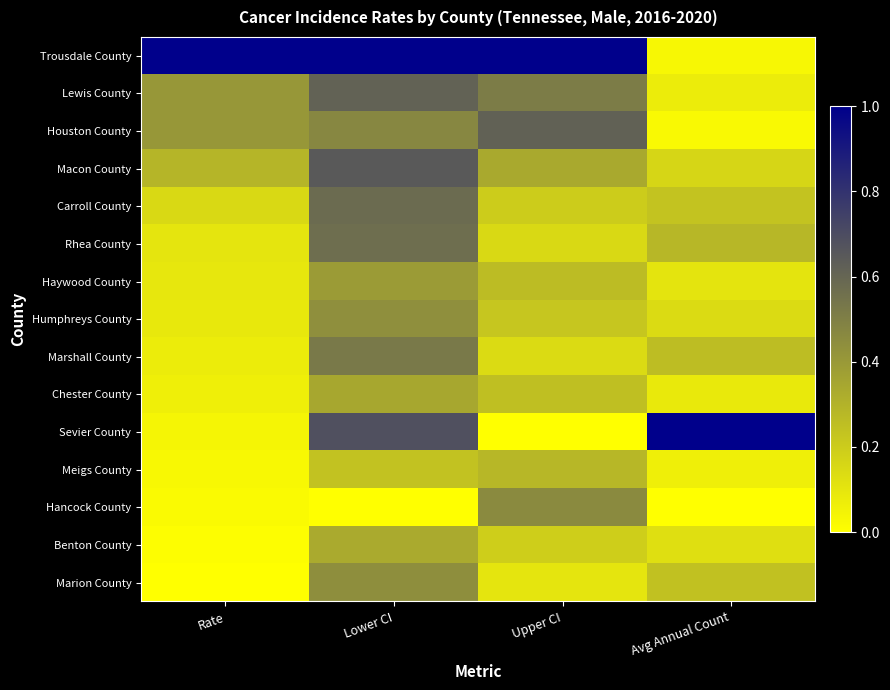

Reading right to left, transcribe all the data shown in this chart.

Trousdale County: Avg Annual Count=0.0	Upper CI=1.0	Lower CI=1.0	Rate=1.0
Lewis County: Avg Annual Count=0.1	Upper CI=0.5	Lower CI=0.6	Rate=0.4
Houston County: Avg Annual Count=0.0	Upper CI=0.6	Lower CI=0.5	Rate=0.4
Macon County: Avg Annual Count=0.2	Upper CI=0.3	Lower CI=0.6	Rate=0.3
Carroll County: Avg Annual Count=0.2	Upper CI=0.2	Lower CI=0.6	Rate=0.2
Rhea County: Avg Annual Count=0.3	Upper CI=0.1	Lower CI=0.6	Rate=0.1
Haywood County: Avg Annual Count=0.1	Upper CI=0.3	Lower CI=0.4	Rate=0.1
Humphreys County: Avg Annual Count=0.1	Upper CI=0.2	Lower CI=0.4	Rate=0.1
Marshall County: Avg Annual Count=0.3	Upper CI=0.1	Lower CI=0.5	Rate=0.1
Chester County: Avg Annual Count=0.1	Upper CI=0.3	Lower CI=0.3	Rate=0.1
Sevier County: Avg Annual Count=1.0	Upper CI=0.0	Lower CI=0.7	Rate=0.0
Meigs County: Avg Annual Count=0.1	Upper CI=0.3	Lower CI=0.2	Rate=0.0
Hancock County: Avg Annual Count=0.0	Upper CI=0.5	Lower CI=0.0	Rate=0.0
Benton County: Avg Annual Count=0.1	Upper CI=0.2	Lower CI=0.3	Rate=0.0
Marion County: Avg Annual Count=0.2	Upper CI=0.1	Lower CI=0.4	Rate=0.0